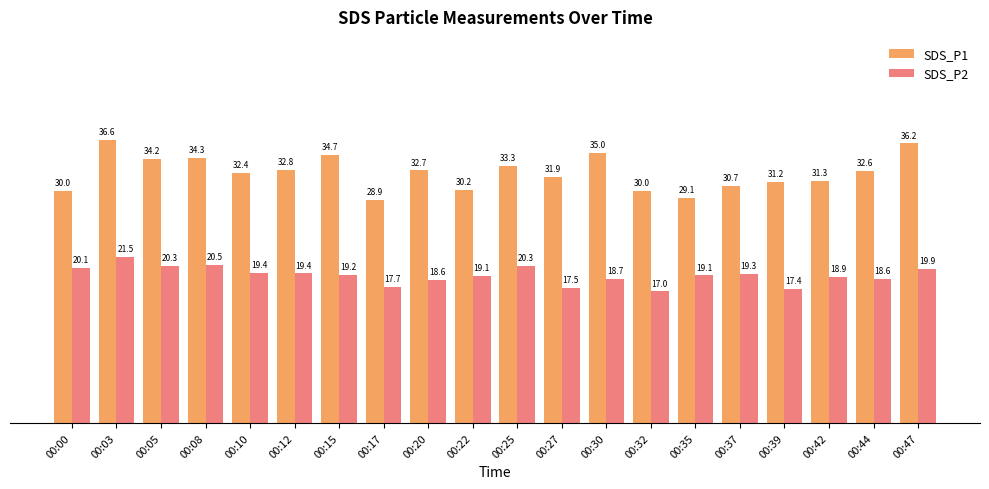

Which series has the widest spread of values?

SDS_P1